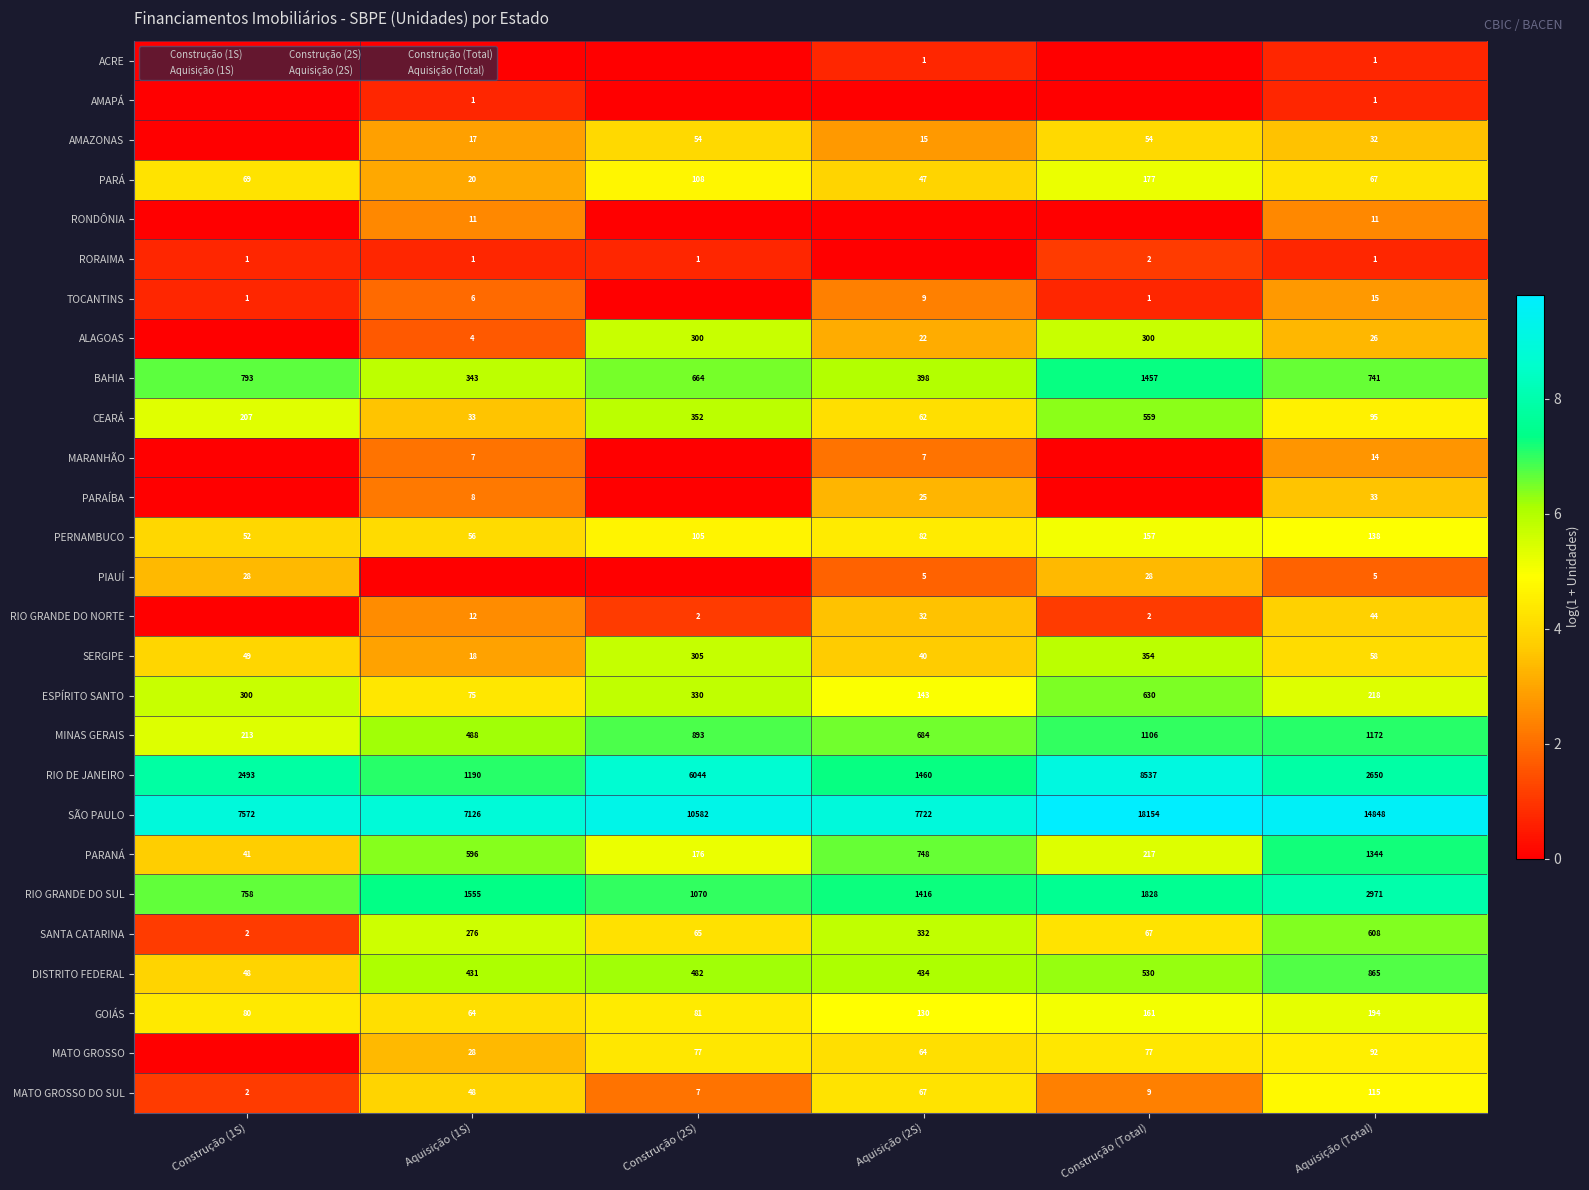

Count the number of categories in the chart.

6